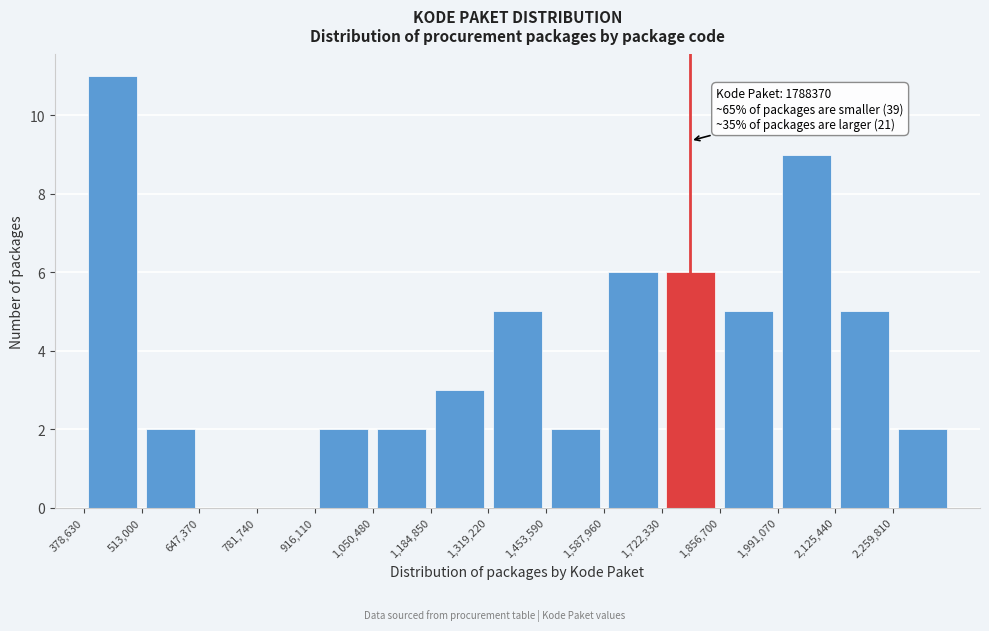

Which range on the x-axis has the tallest bar?

380000 to 520000